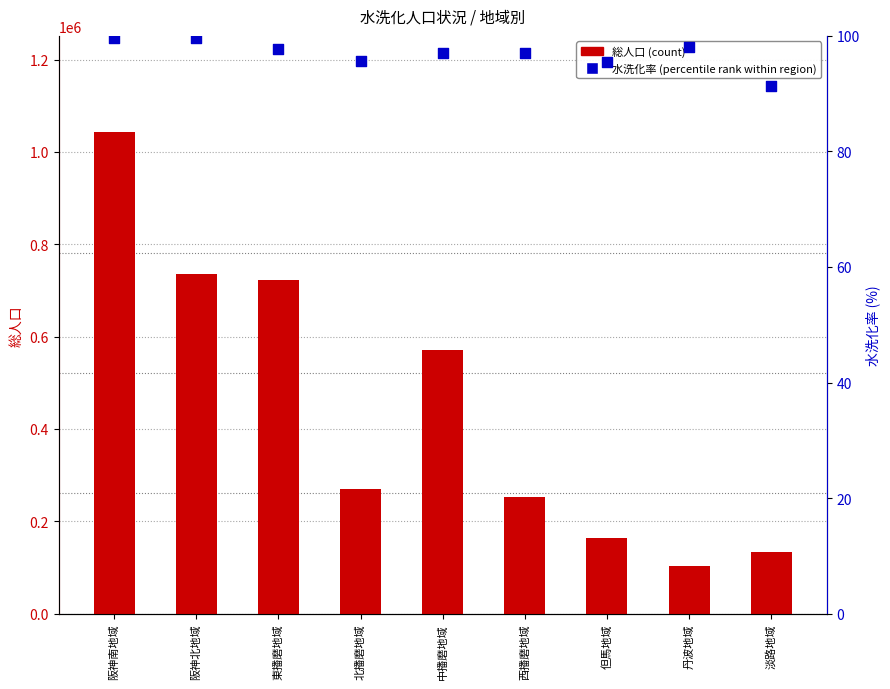

Which series contains the highest Y value?

総人口（count）